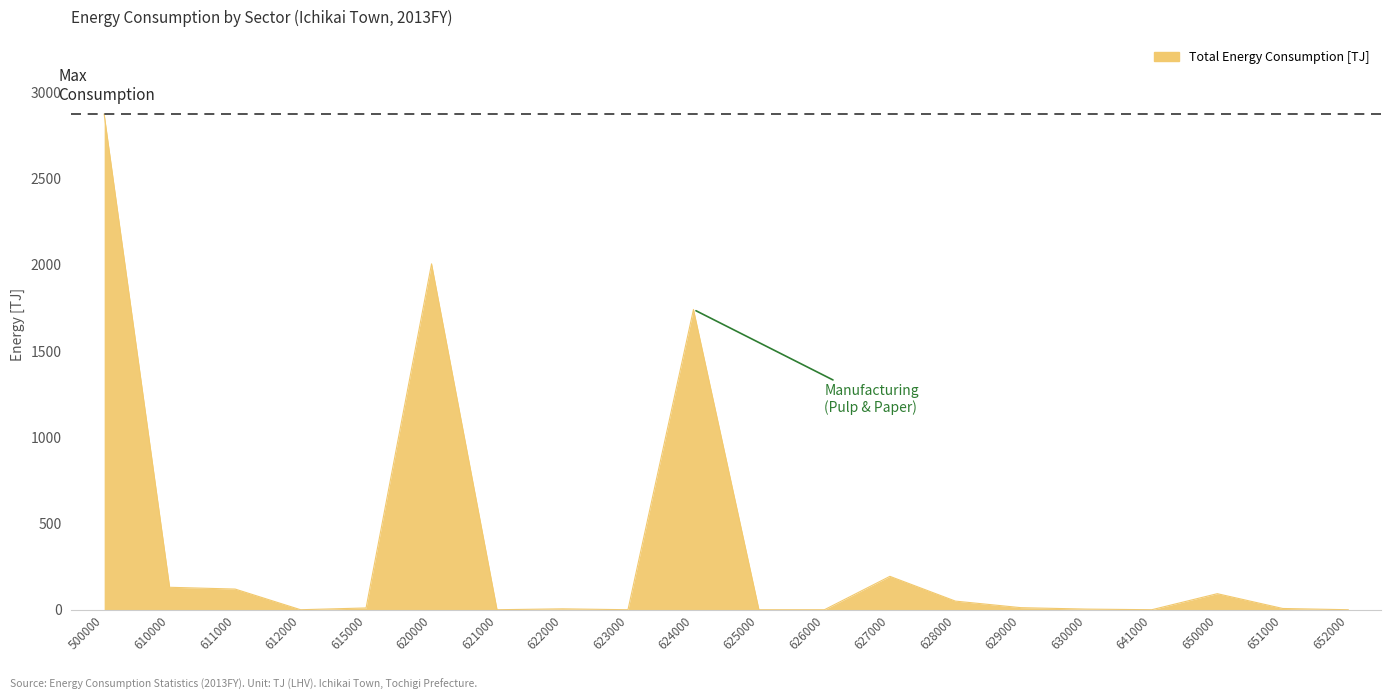

What is the difference between the maximum and minimum values?

2872.8